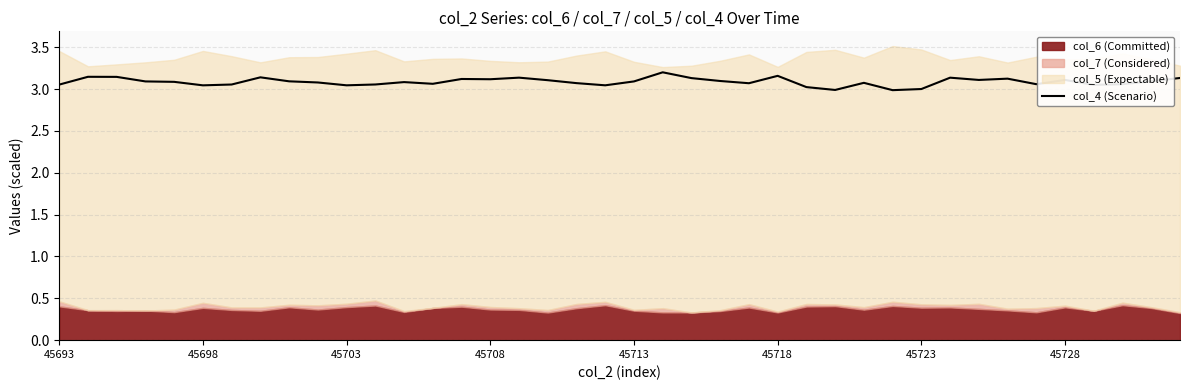

The value at 45713 is 3.1. True or false?

True